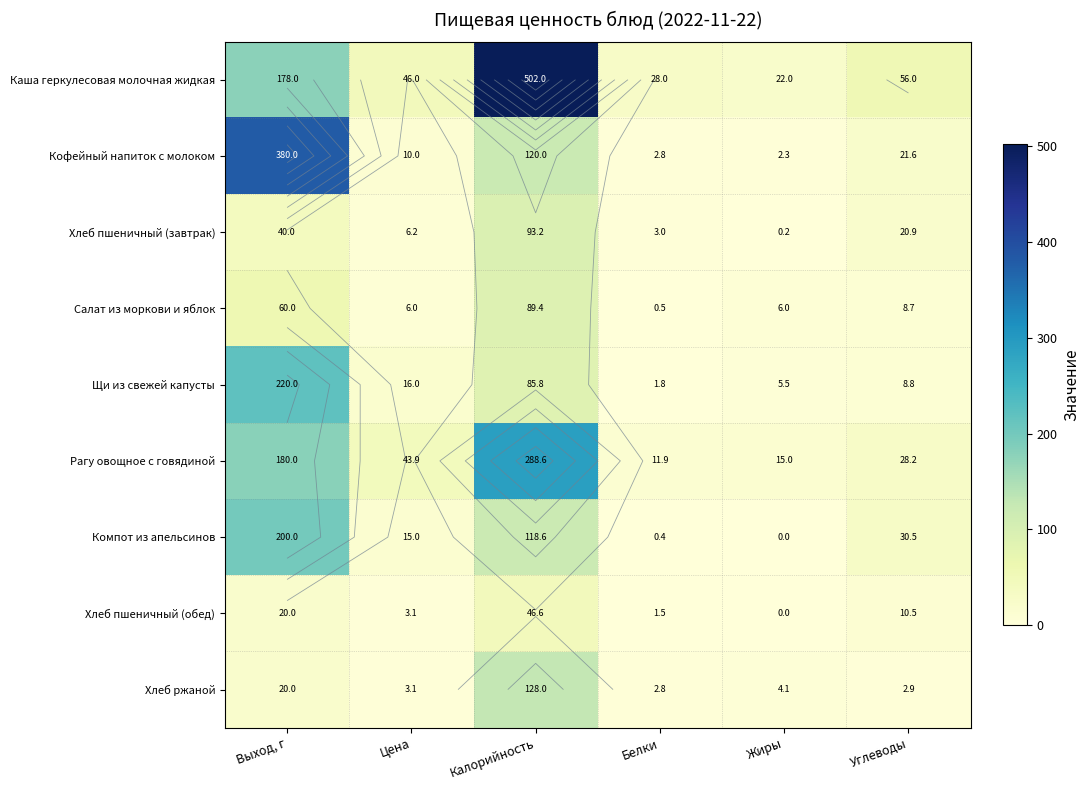

How many distinct data groups are displayed?

9